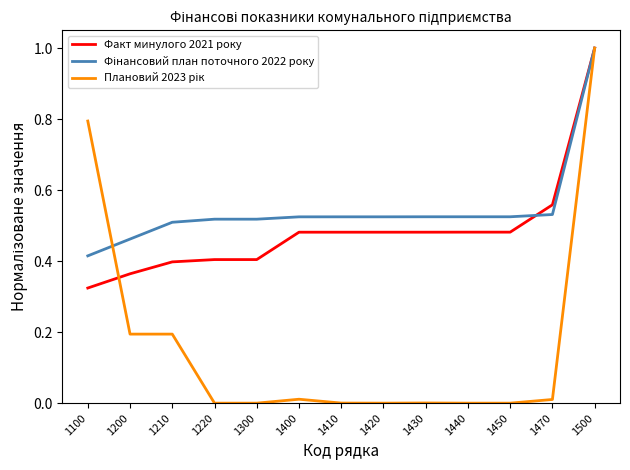

The value of Факт минулого 2021 року at 1210 is 0.4. True or false?

True